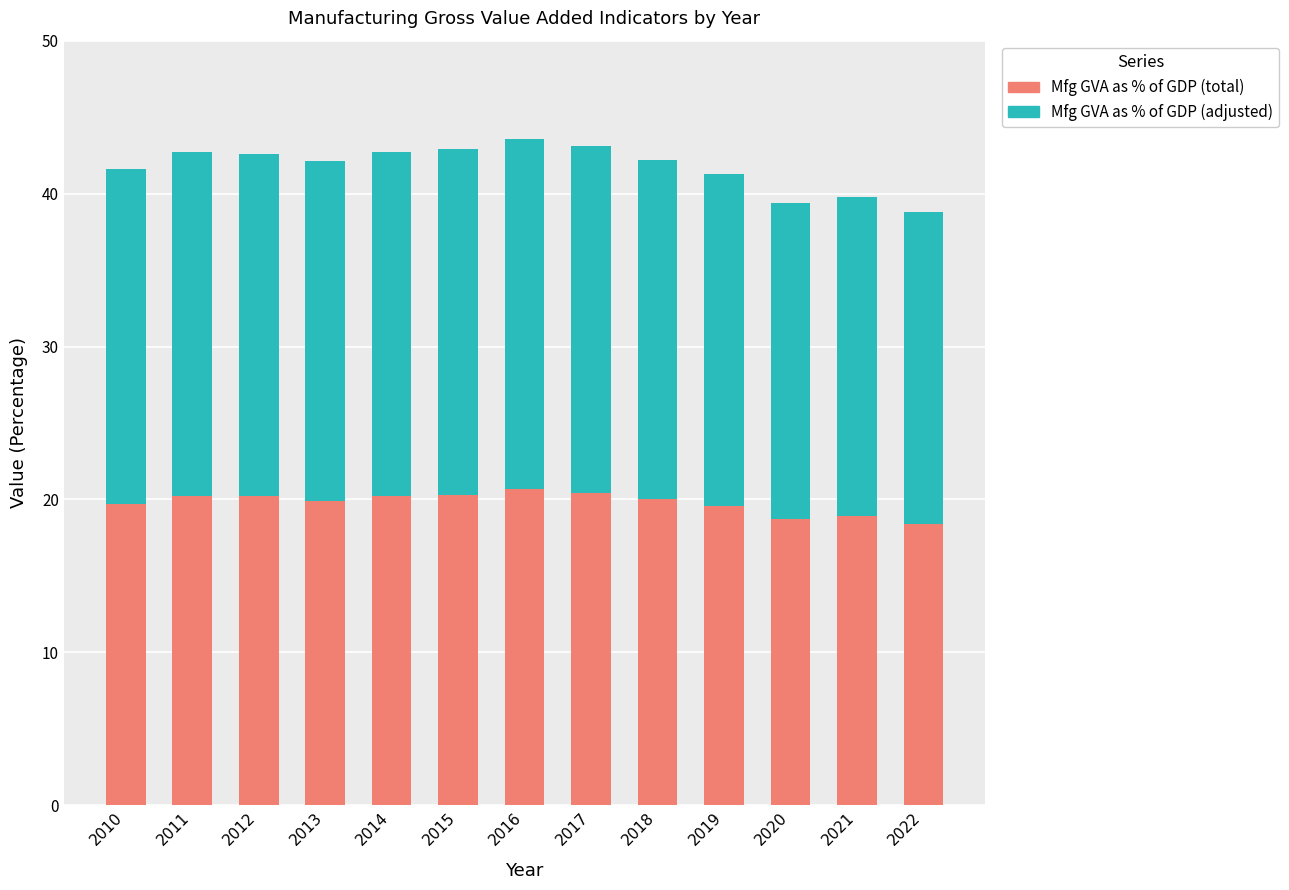

What is the average value of the Mfg GVA as % of GDP (total) series?

19.8